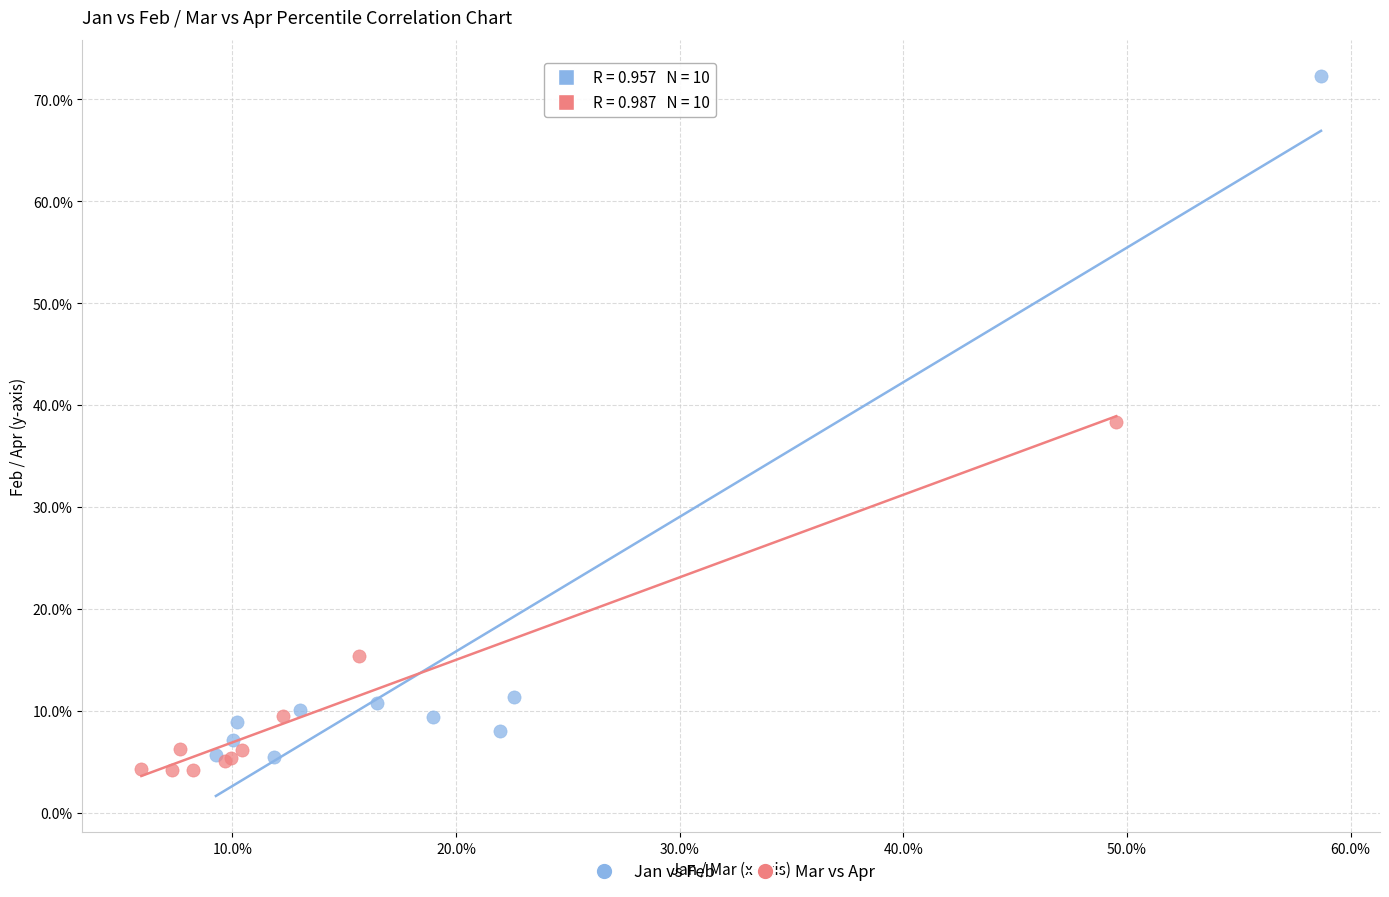

What are all the series names shown in the legend?

Jan vs Feb, Mar vs Apr